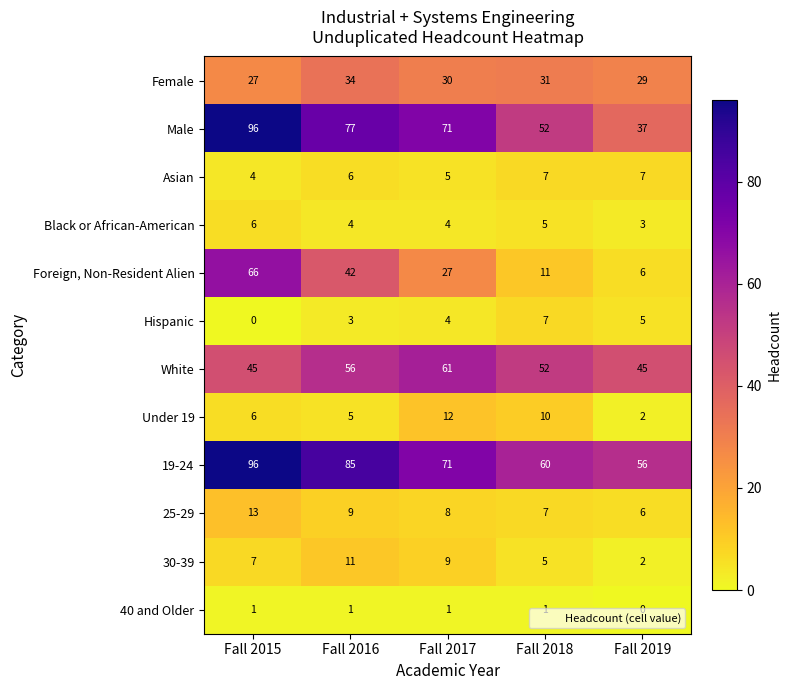

At which category does the chart reach its peak across all series?

Fall 2015